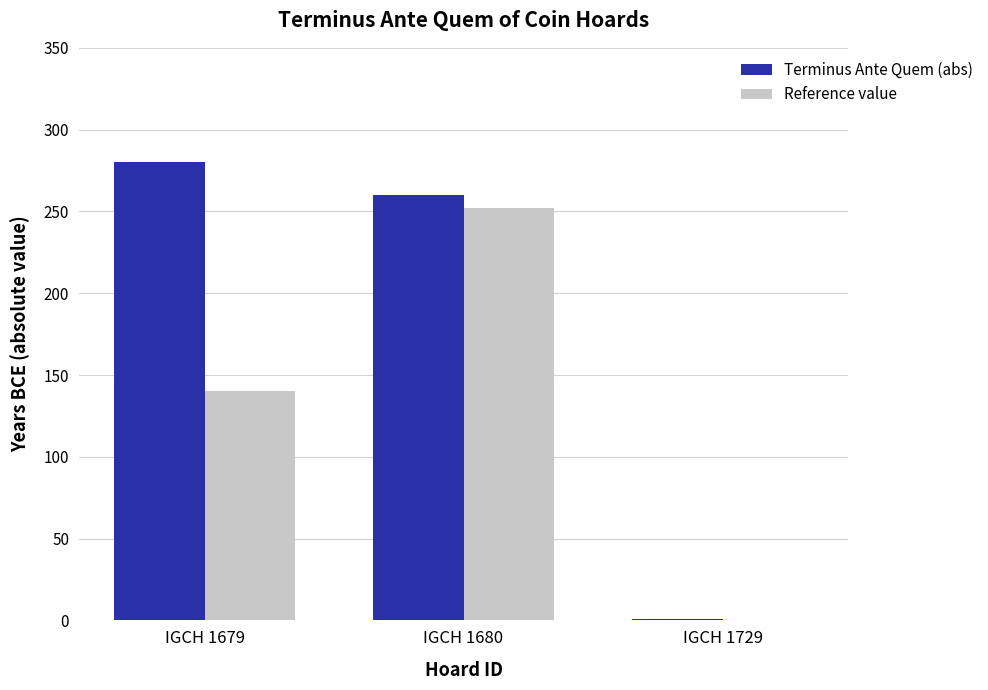

Does the chart contain stacked bars?

No